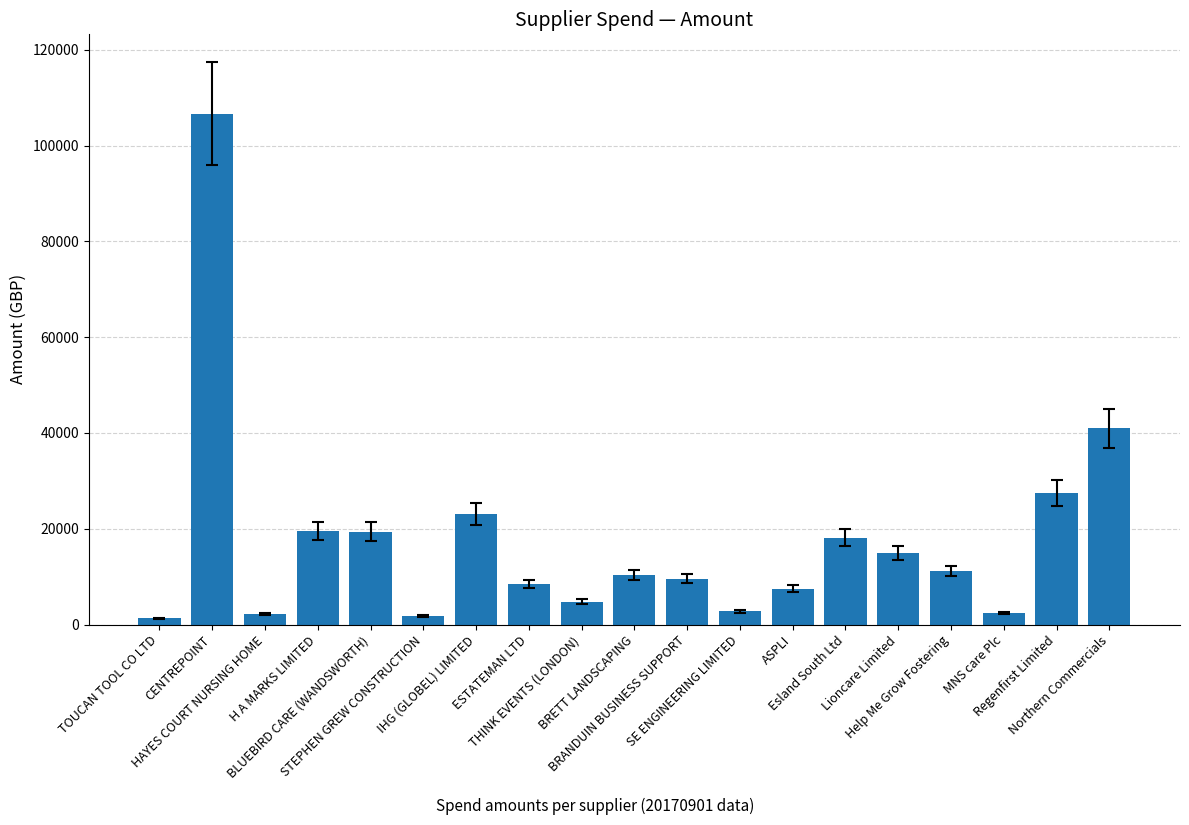

What is the maximum value shown in the chart?

106675.0